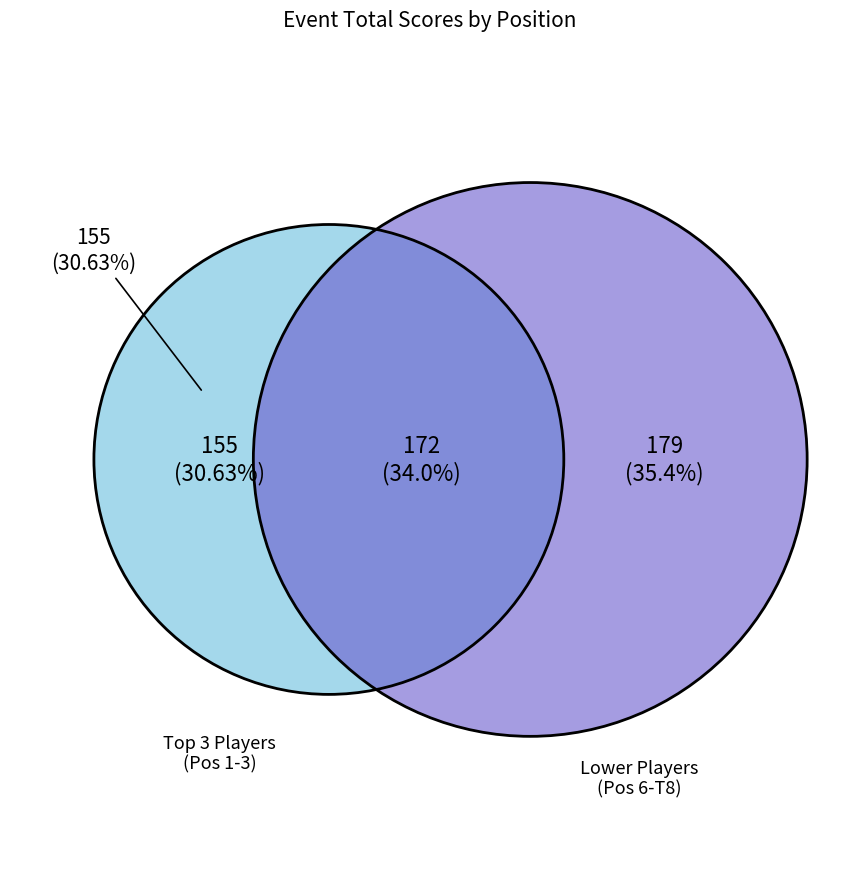

The 7 slice represents 21% of the pie. True or false?

False